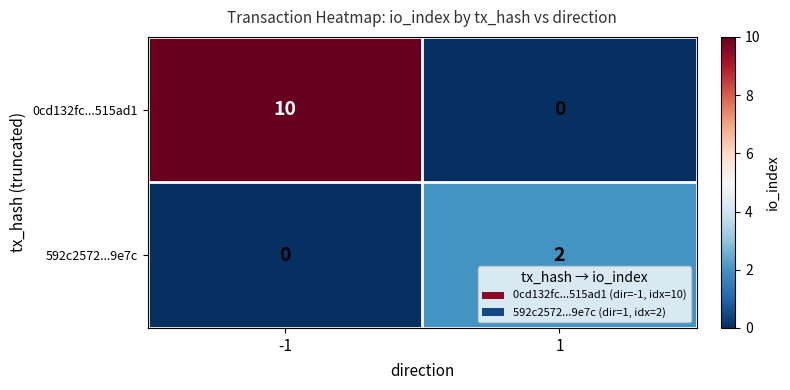

Between -1 and 1, which series saw the biggest shift?

0cd132fc...515ad1